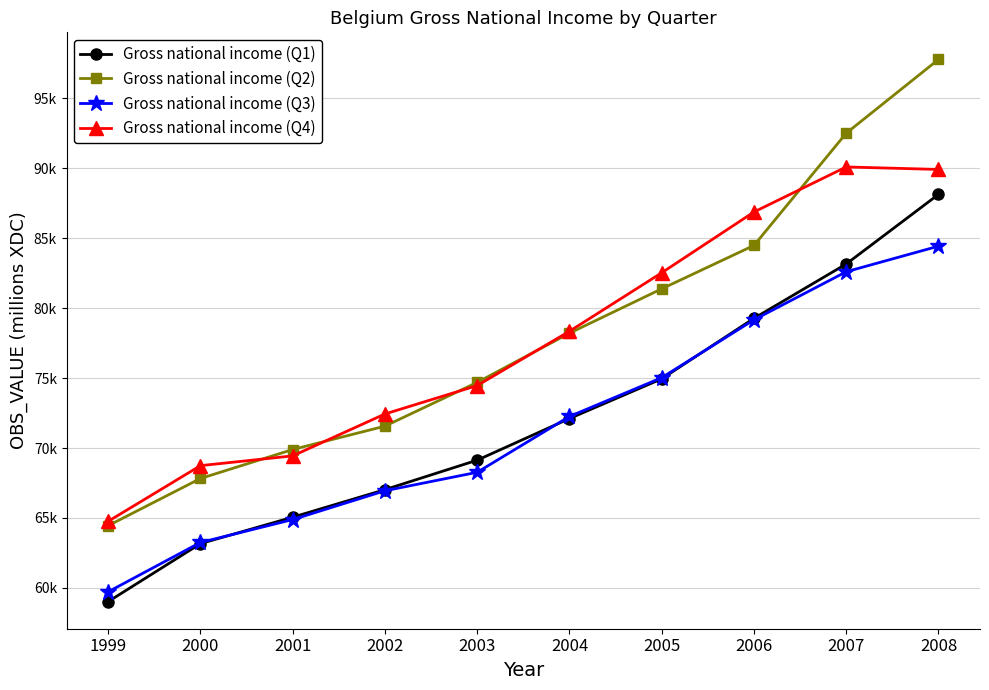

Is it true that Gross national income (Q4) equals 49123.0 at 2006?

False